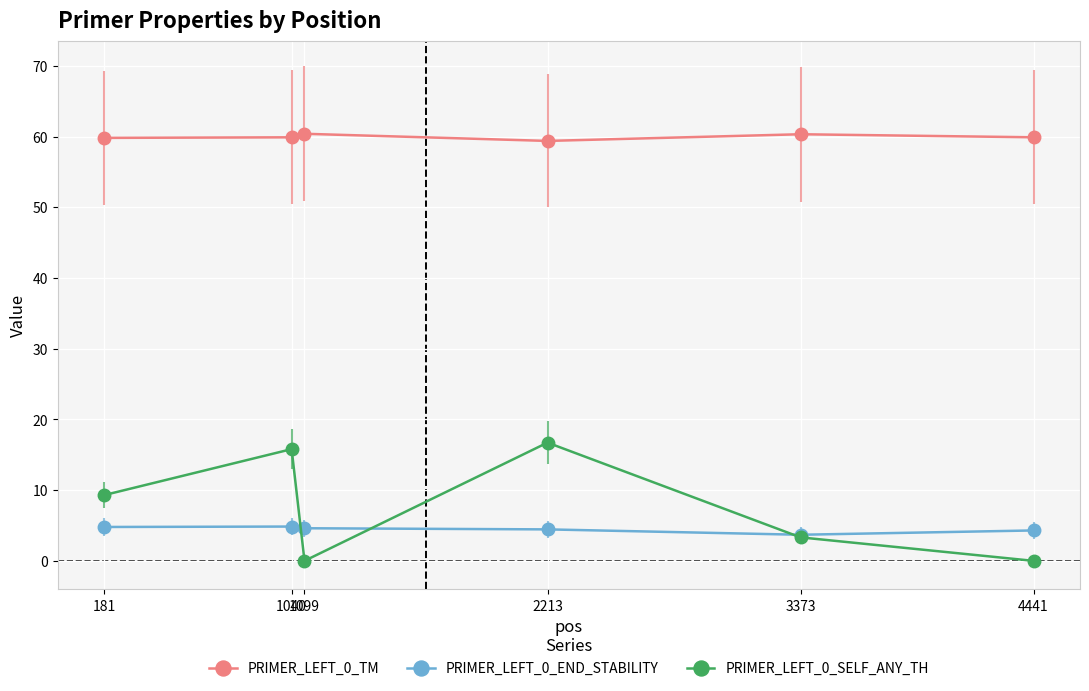

What is the highest value of the PRIMER_LEFT_0_SELF_ANY_TH series?

16.7